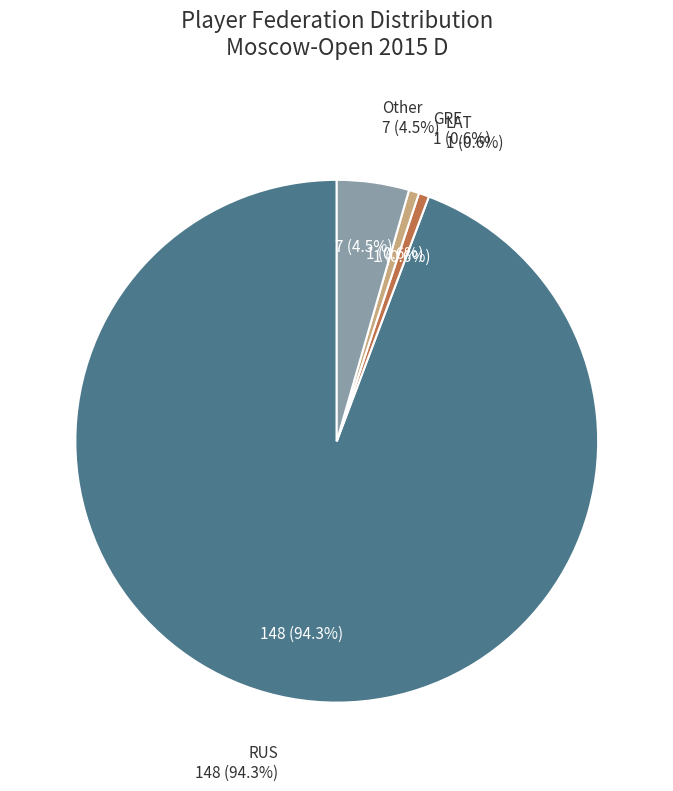

Rank the categories by value from lowest to highest.

LAT, GRE, Other, RUS